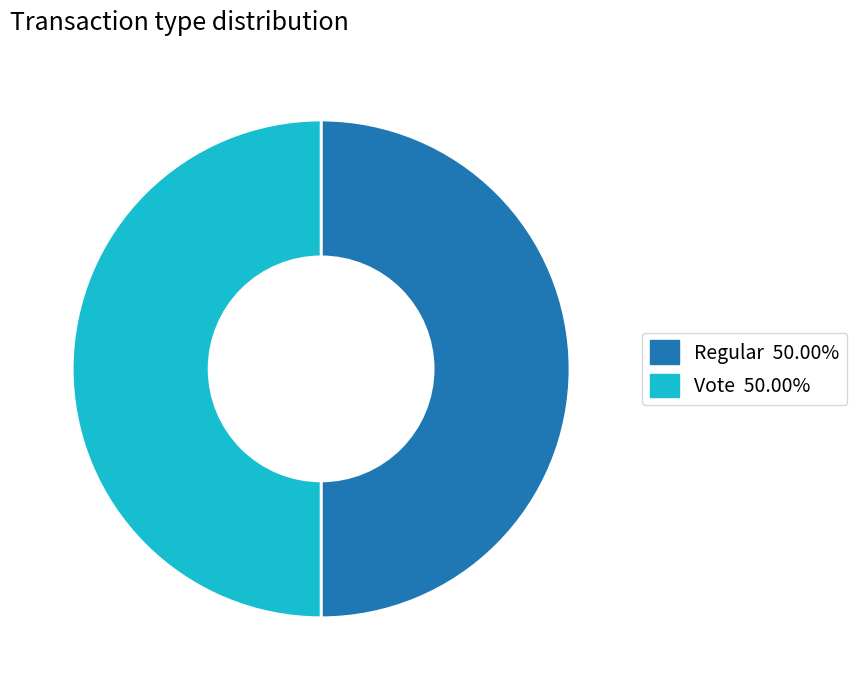

Do Vote and Regular together represent more than half of the pie?

Yes